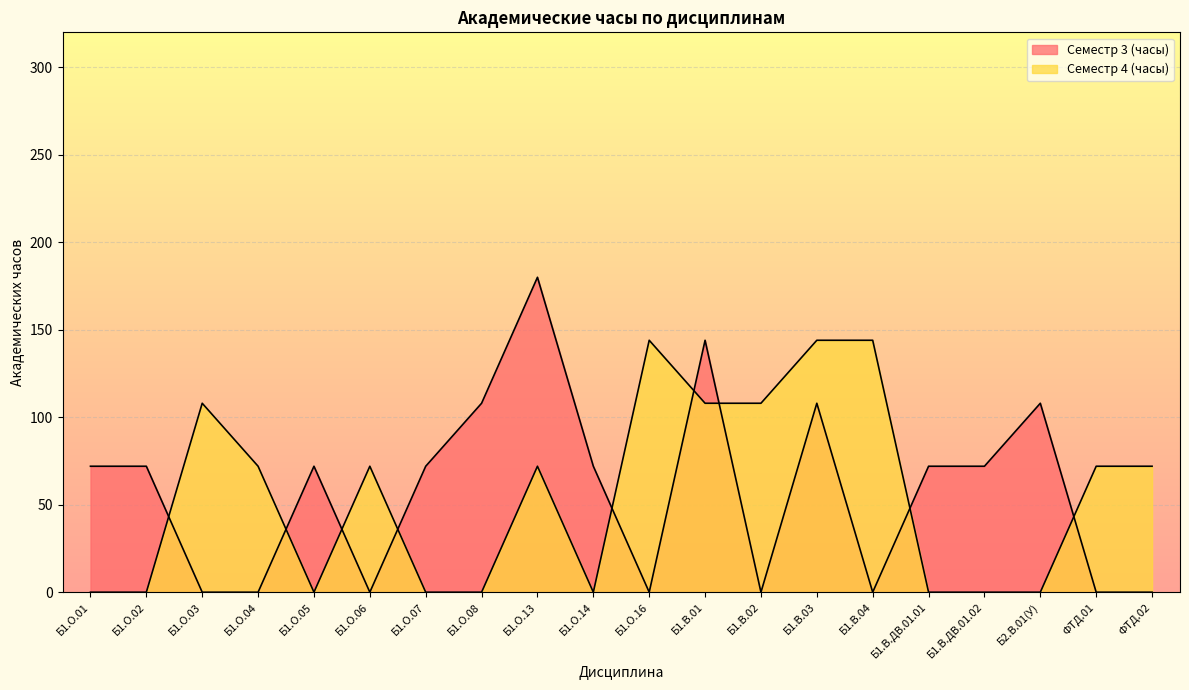

What are all the series names shown in the legend?

Семестр 3 (часы), Семестр 4 (часы)